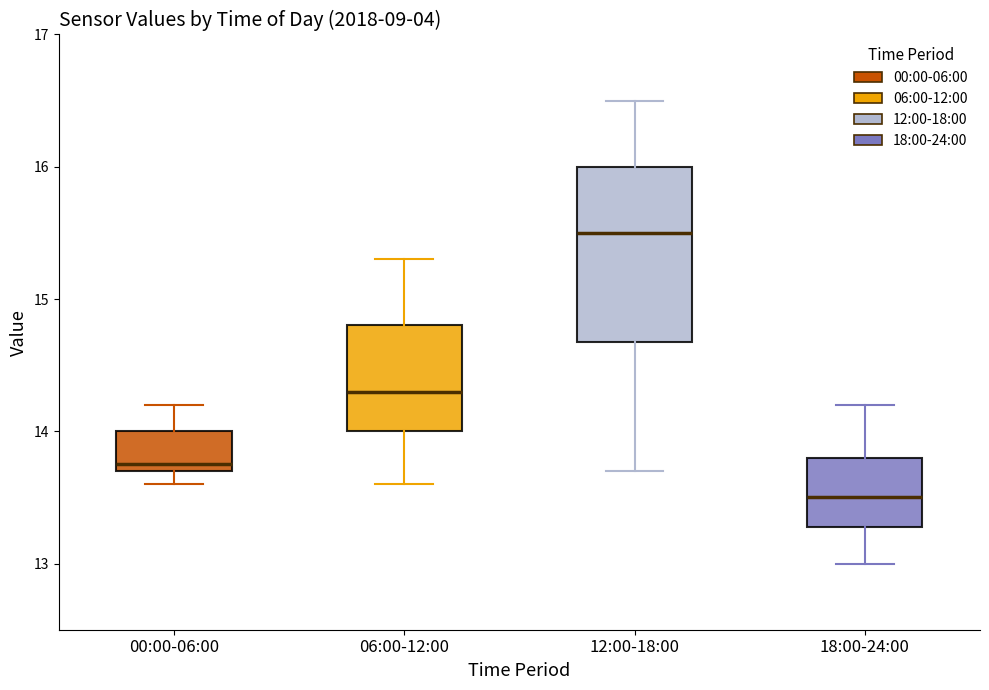

Where does the upper whisker of the box for 12:00-18:00 end on the y-axis? The values are not printed on the chart, so give them approximately, as read against the axis.

16.5